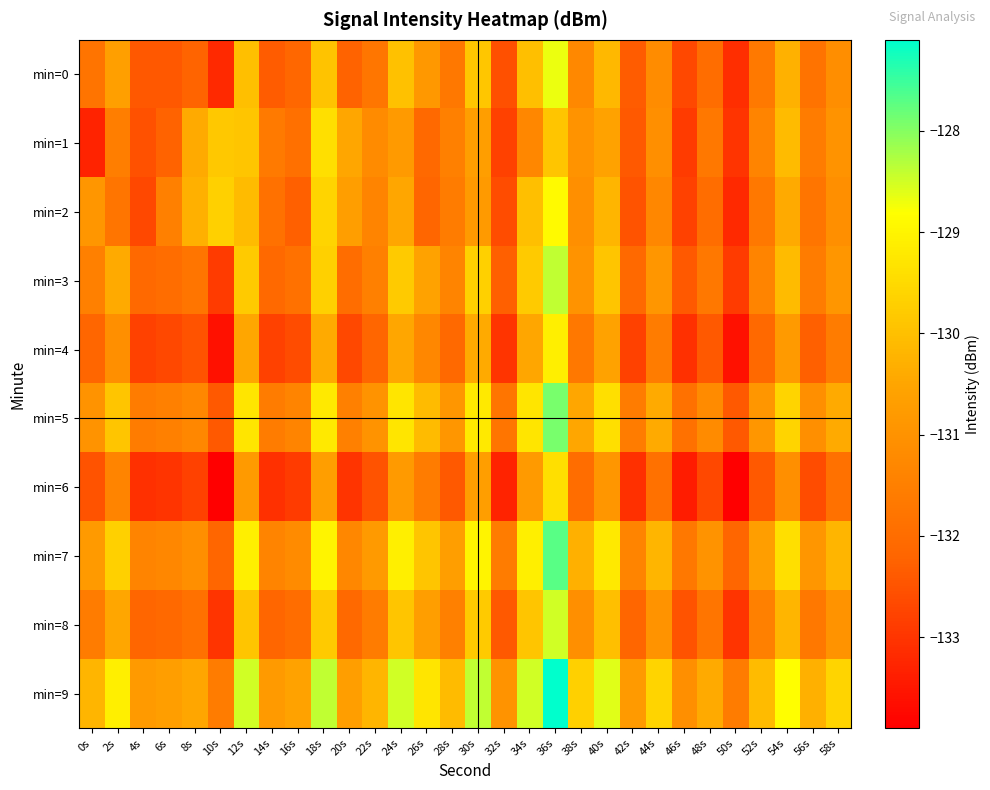

Reading right to left, list all the values displayed in this chart.

min=0: 58s=-131.1	56s=-131.9	54s=-130.3	52s=-131.7	50s=-133.1	48s=-132.0	46s=-132.7	44s=-131.2	42s=-132.3	40s=-130.1	38s=-131.3	36s=-128.7	34s=-130.0	32s=-132.6	30s=-129.9	28s=-131.7	26s=-130.8	24s=-130.0	22s=-131.8	20s=-132.2	18s=-129.9	16s=-132.2	14s=-132.4	12s=-130.0	10s=-133.2	8s=-132.2	6s=-132.4	4s=-132.4	2s=-130.7	0s=-131.8
min=1: 58s=-131.0	56s=-131.6	54s=-130.1	52s=-131.4	50s=-133.0	48s=-131.7	46s=-132.9	44s=-131.1	42s=-132.4	40s=-130.6	38s=-131.0	36s=-129.9	34s=-131.3	32s=-132.8	30s=-130.7	28s=-131.5	26s=-132.1	24s=-130.8	22s=-131.2	20s=-130.5	18s=-129.4	16s=-131.9	14s=-131.6	12s=-129.9	10s=-129.8	8s=-130.4	6s=-132.2	4s=-132.5	2s=-131.6	0s=-133.3
min=2: 58s=-131.1	56s=-131.8	54s=-130.4	52s=-131.7	50s=-133.2	48s=-132.0	46s=-132.8	44s=-131.3	42s=-132.5	40s=-130.2	38s=-131.1	36s=-128.9	34s=-130.0	32s=-132.6	30s=-130.8	28s=-131.6	26s=-132.2	24s=-130.5	22s=-131.4	20s=-130.7	18s=-129.6	16s=-132.3	14s=-131.9	12s=-130.1	10s=-129.7	8s=-130.3	6s=-131.5	4s=-132.7	2s=-131.8	0s=-130.9
min=3: 58s=-130.9	56s=-131.6	54s=-130.1	52s=-131.4	50s=-132.9	48s=-131.7	46s=-132.4	44s=-130.9	42s=-132.1	40s=-129.9	38s=-131.0	36s=-128.4	34s=-129.8	32s=-132.3	30s=-129.7	28s=-131.4	26s=-130.6	24s=-129.8	22s=-131.5	20s=-132.0	18s=-129.7	16s=-131.9	14s=-132.1	12s=-129.8	10s=-132.9	8s=-131.8	6s=-132.0	4s=-132.1	2s=-130.4	0s=-131.5
min=4: 58s=-131.6	56s=-132.3	54s=-130.8	52s=-132.1	50s=-133.6	48s=-132.4	46s=-133.1	44s=-131.6	42s=-132.8	40s=-130.6	38s=-131.7	36s=-129.1	34s=-130.5	32s=-133.0	30s=-130.4	28s=-132.1	26s=-131.3	24s=-130.5	22s=-132.2	20s=-132.7	18s=-130.4	16s=-132.6	14s=-132.8	12s=-130.5	10s=-133.6	8s=-132.5	6s=-132.7	4s=-132.8	2s=-131.1	0s=-132.2
min=5: 58s=-130.4	56s=-131.1	54s=-129.6	52s=-130.9	50s=-132.4	48s=-131.2	46s=-131.9	44s=-130.4	42s=-131.6	40s=-129.4	38s=-130.5	36s=-127.9	34s=-129.3	32s=-131.8	30s=-129.2	28s=-130.9	26s=-130.1	24s=-129.3	22s=-131.0	20s=-131.5	18s=-129.2	16s=-131.4	14s=-131.6	12s=-129.3	10s=-132.4	8s=-131.3	6s=-131.5	4s=-131.6	2s=-129.9	0s=-131.0
min=6: 58s=-131.9	56s=-132.6	54s=-131.1	52s=-132.4	50s=-133.9	48s=-132.7	46s=-133.4	44s=-131.9	42s=-133.1	40s=-130.9	38s=-132.0	36s=-129.4	34s=-130.8	32s=-133.3	30s=-130.7	28s=-132.4	26s=-131.6	24s=-130.8	22s=-132.5	20s=-133.0	18s=-130.7	16s=-132.9	14s=-133.1	12s=-130.8	10s=-133.9	8s=-132.8	6s=-133.0	4s=-133.1	2s=-131.4	0s=-132.5
min=7: 58s=-130.2	56s=-130.9	54s=-129.4	52s=-130.7	50s=-132.2	48s=-131.0	46s=-131.7	44s=-130.2	42s=-131.4	40s=-129.2	38s=-130.3	36s=-127.7	34s=-129.1	32s=-131.6	30s=-129.0	28s=-130.7	26s=-129.9	24s=-129.1	22s=-130.8	20s=-131.3	18s=-129.0	16s=-131.2	14s=-131.4	12s=-129.1	10s=-132.2	8s=-131.1	6s=-131.3	4s=-131.4	2s=-129.7	0s=-130.8
min=8: 58s=-131.0	56s=-131.7	54s=-130.2	52s=-131.5	50s=-133.0	48s=-131.8	46s=-132.5	44s=-131.0	42s=-132.2	40s=-130.0	38s=-131.1	36s=-128.5	34s=-129.9	32s=-132.4	30s=-129.8	28s=-131.5	26s=-130.7	24s=-129.9	22s=-131.6	20s=-132.1	18s=-129.8	16s=-132.0	14s=-132.2	12s=-129.9	10s=-133.0	8s=-131.9	6s=-132.1	4s=-132.2	2s=-130.5	0s=-131.6
min=9: 58s=-129.6	56s=-130.3	54s=-128.8	52s=-130.1	50s=-131.6	48s=-130.4	46s=-131.1	44s=-129.6	42s=-130.8	40s=-128.6	38s=-129.7	36s=-127.1	34s=-128.5	32s=-131.0	30s=-128.4	28s=-130.1	26s=-129.3	24s=-128.5	22s=-130.2	20s=-130.7	18s=-128.4	16s=-130.6	14s=-130.8	12s=-128.5	10s=-131.6	8s=-130.5	6s=-130.7	4s=-130.8	2s=-129.1	0s=-130.2